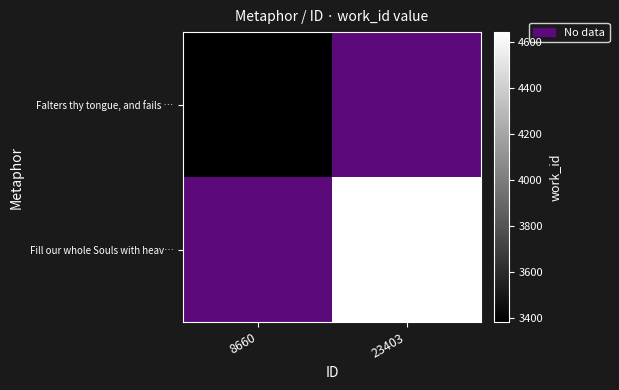

What is the greatest value displayed?

4641.0